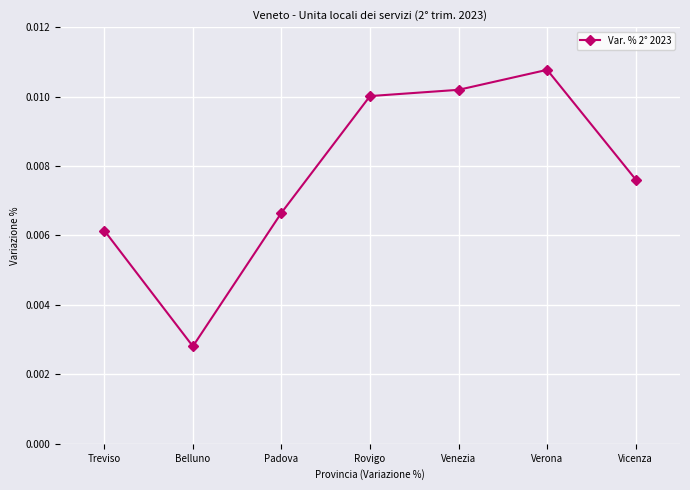

Which category has the lowest value across all series?

Belluno